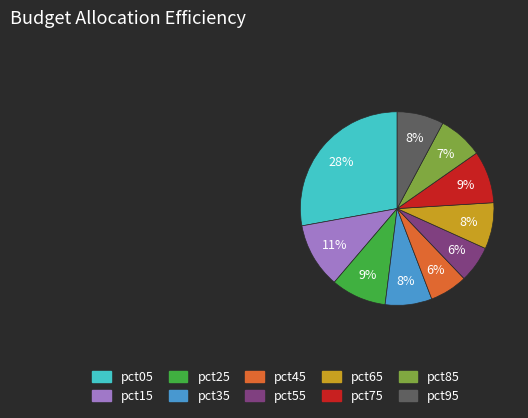

Count the number of slices in the pie.

10